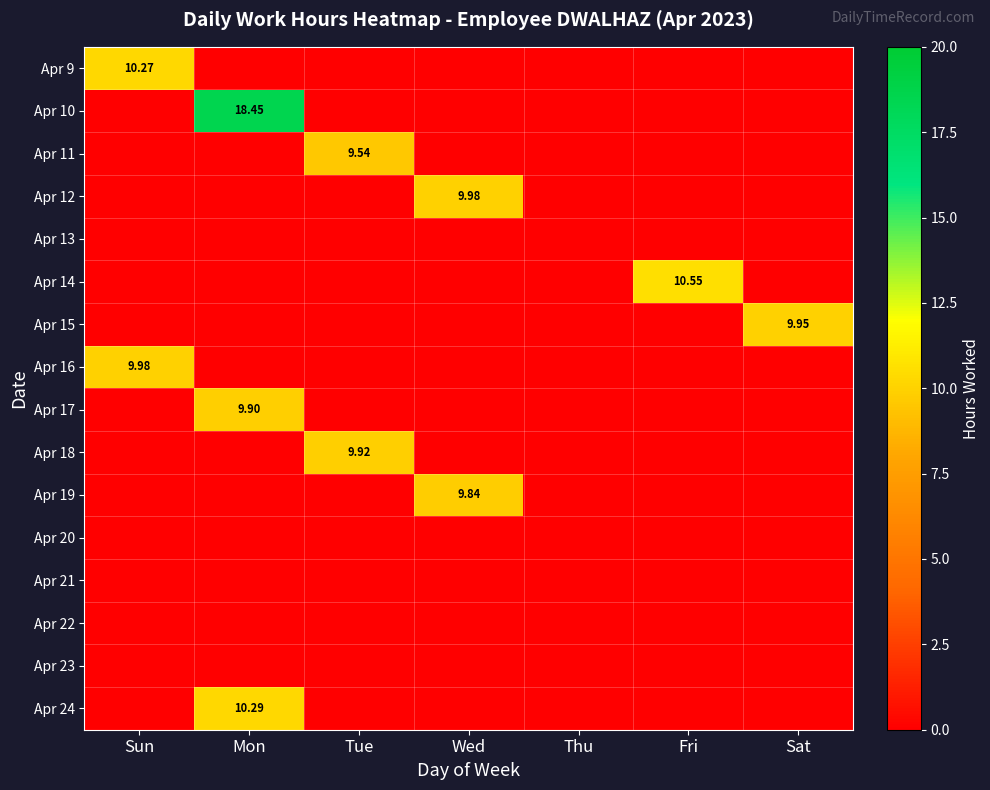

Is the value of Apr 15 at Sun greater than the value of Apr 9 at Sun?

No